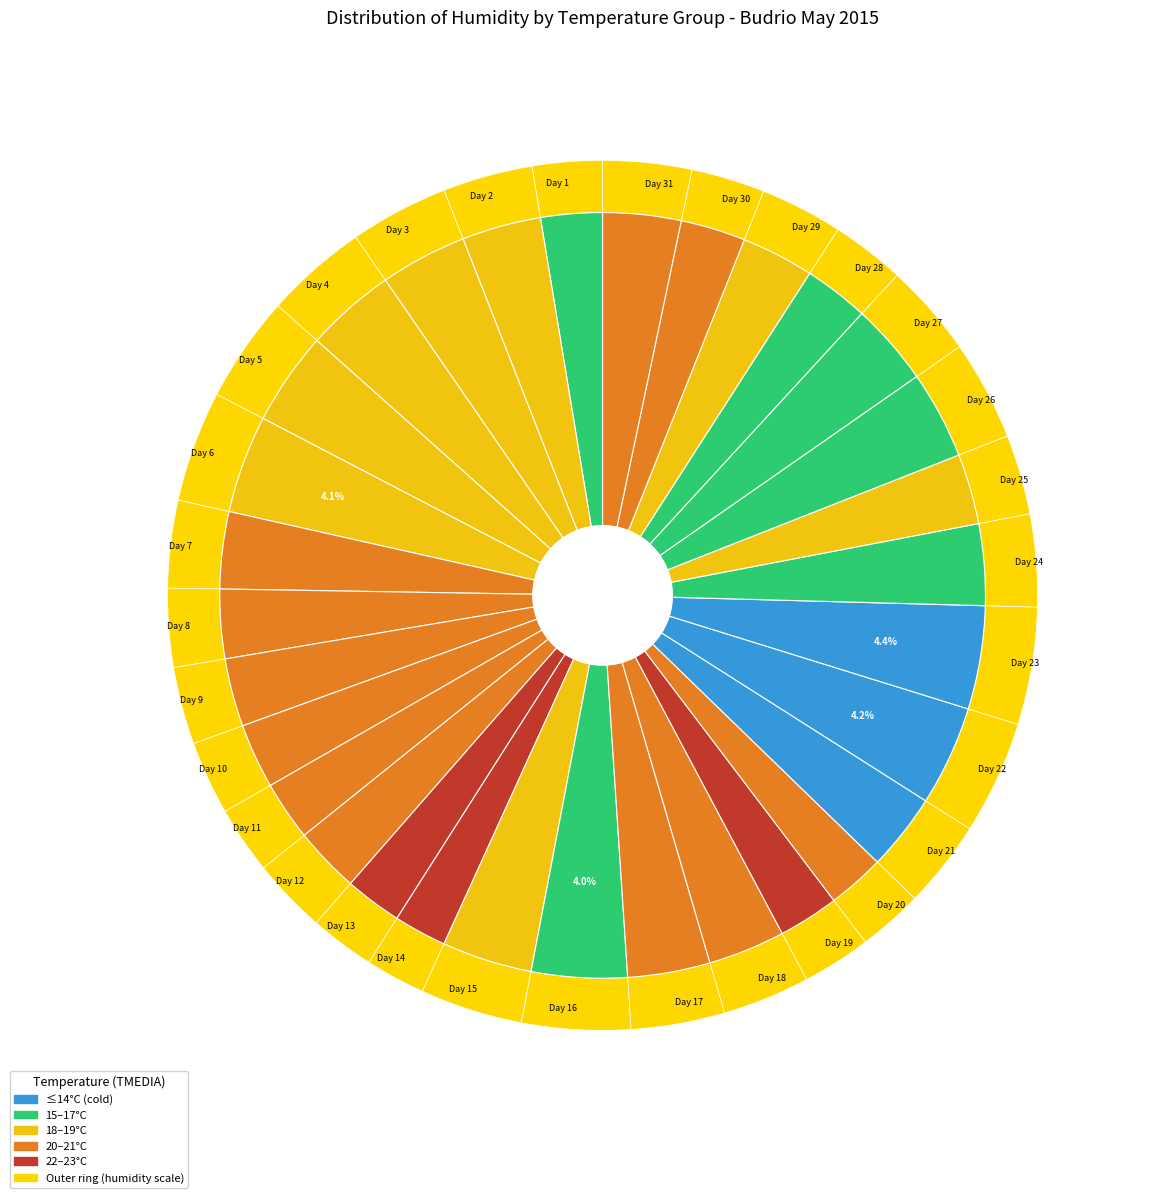

Count the number of slices in the pie.

31